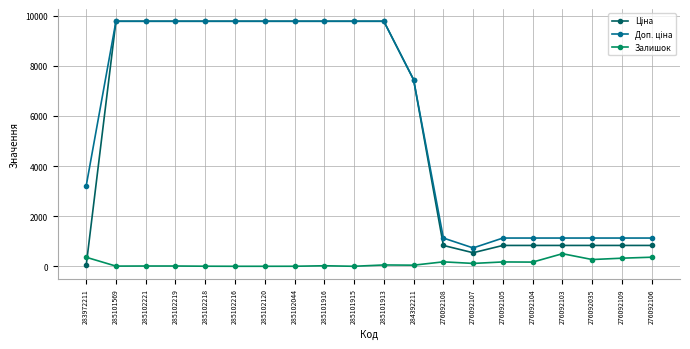

What is the spread (max minus min) of values at 276092107?

618.0